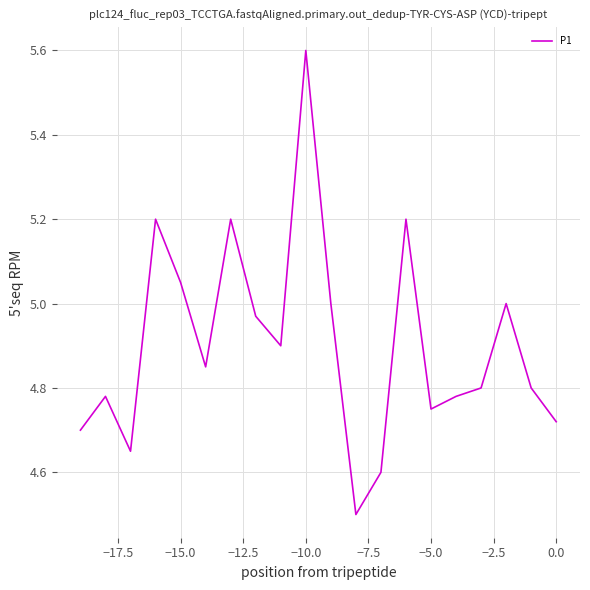

What is the smallest value displayed?

4.5